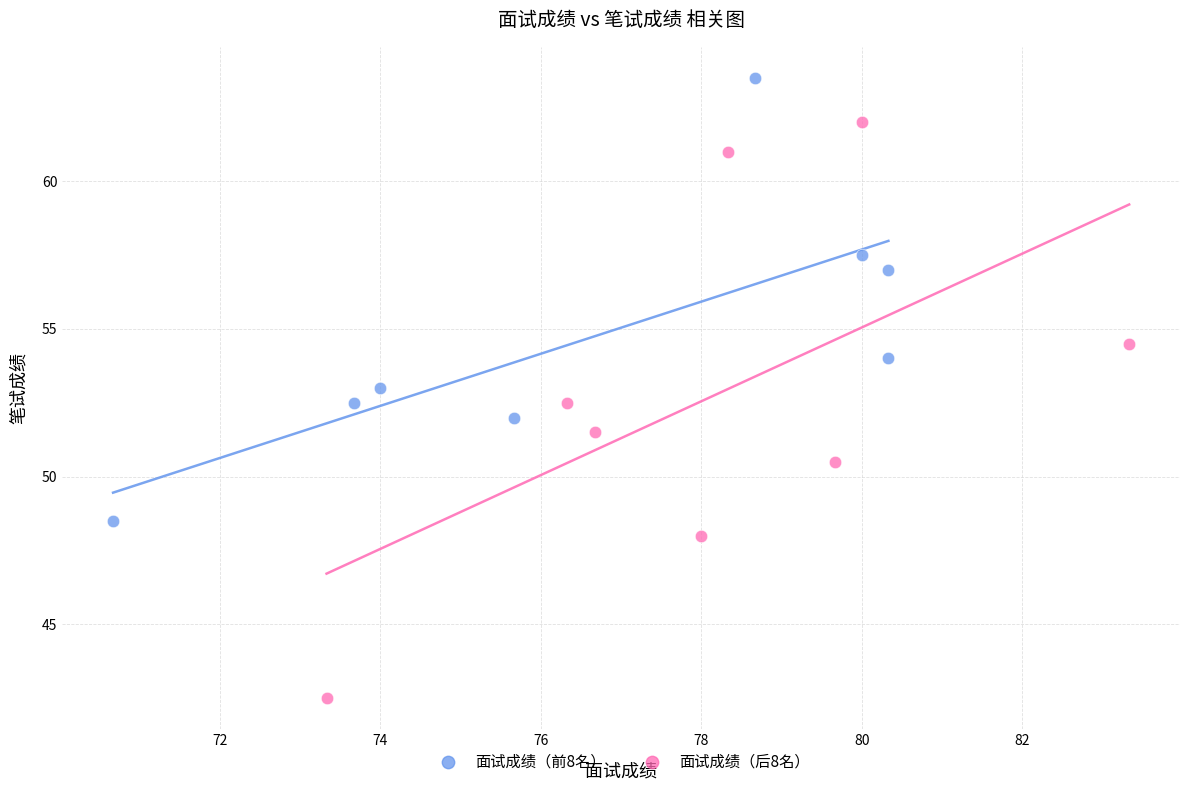

Which series contains the lowest Y value?

面试成绩（后8名）